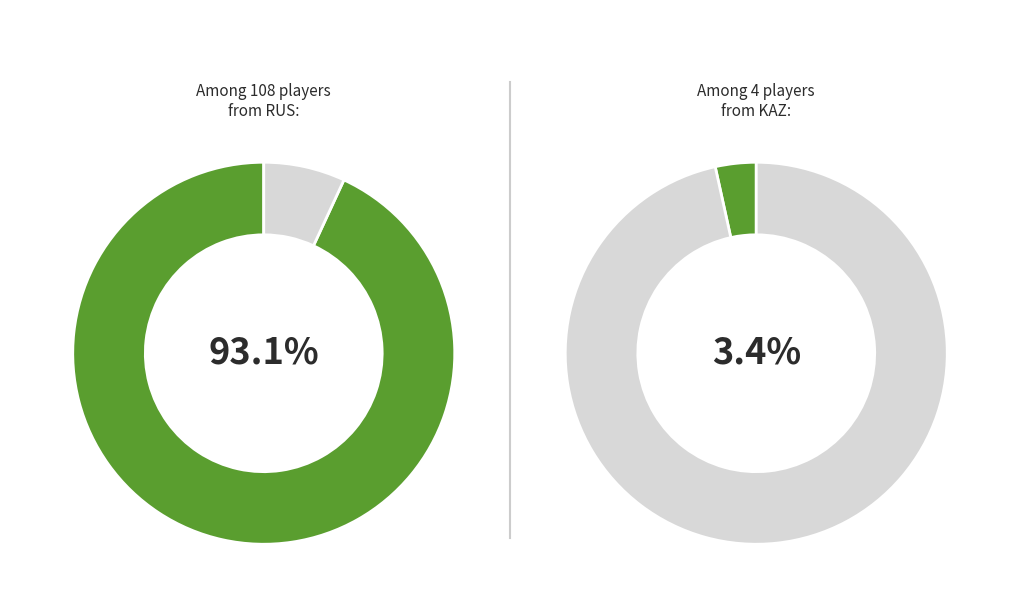

Which category has the biggest portion of the pie?

RUS